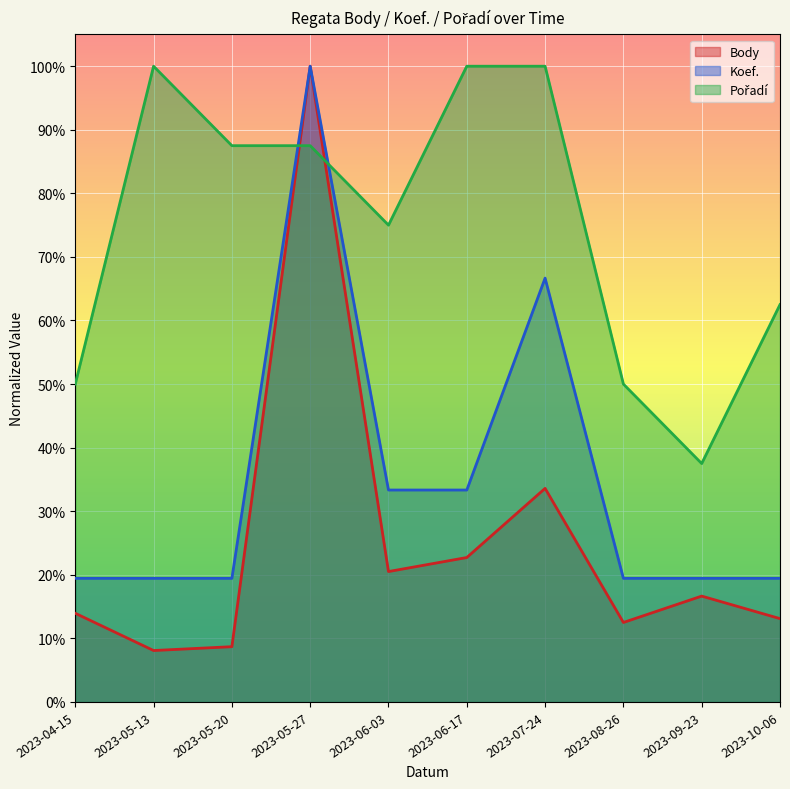

How many series are shown in this chart?

3